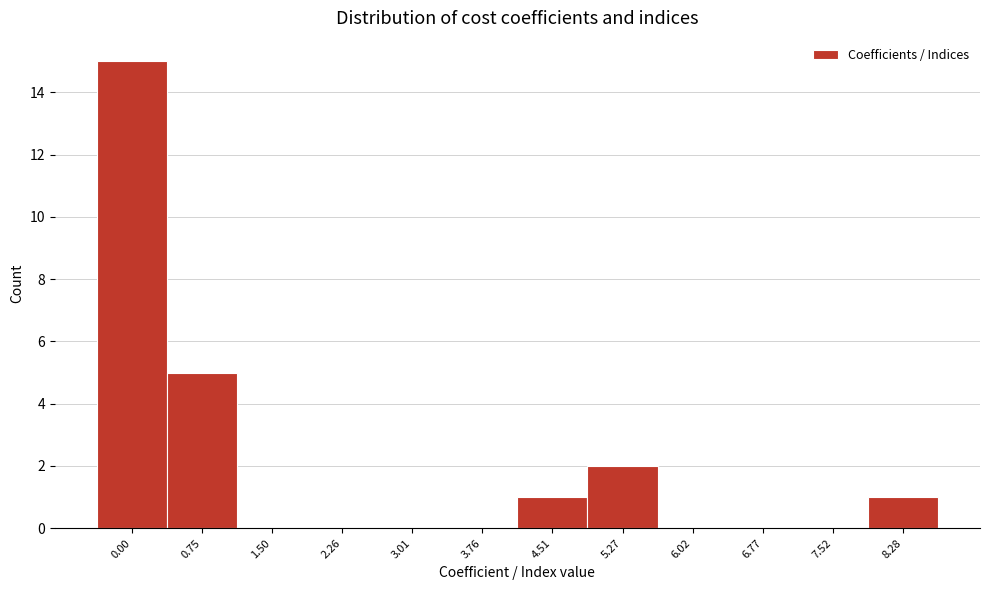

Reading left to right, extract all data points from this chart.

0.00=15	0.75=5	1.50=0	2.26=0	3.01=0	3.76=0	4.51=1	5.27=2	6.02=0	6.77=0	7.52=0	8.28=1